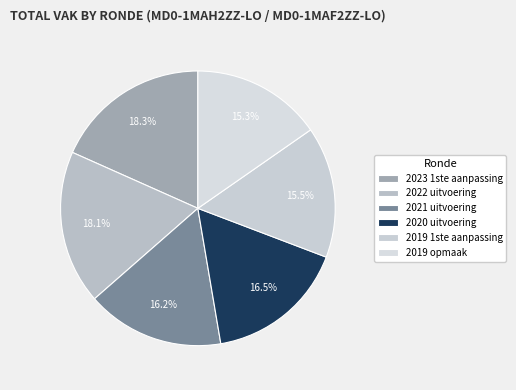

Is 2023 1ste aanpassing the majority of the pie?

No